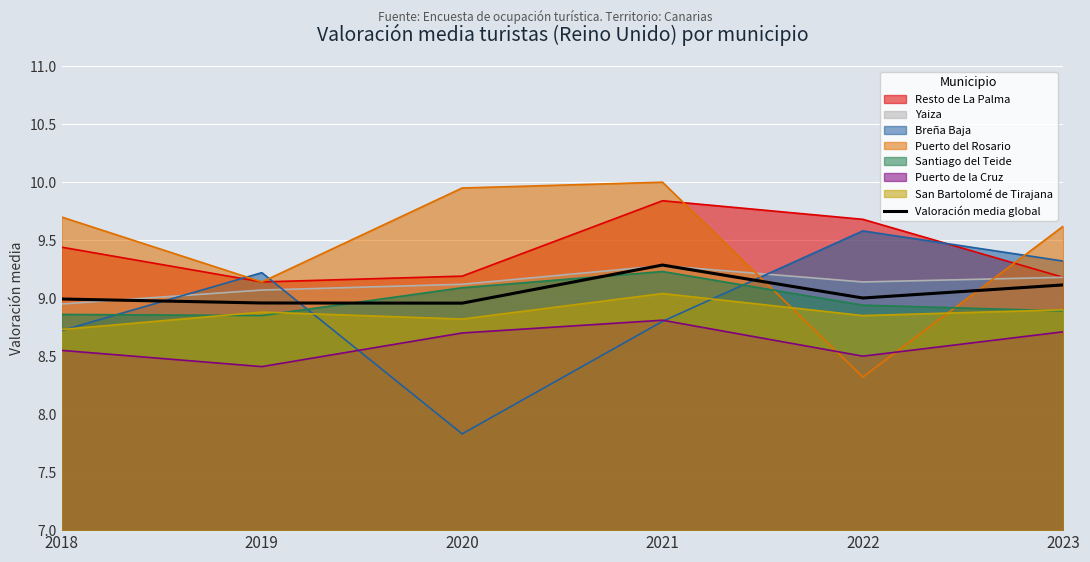

Which has a higher value, 2023 or 2019?

2023